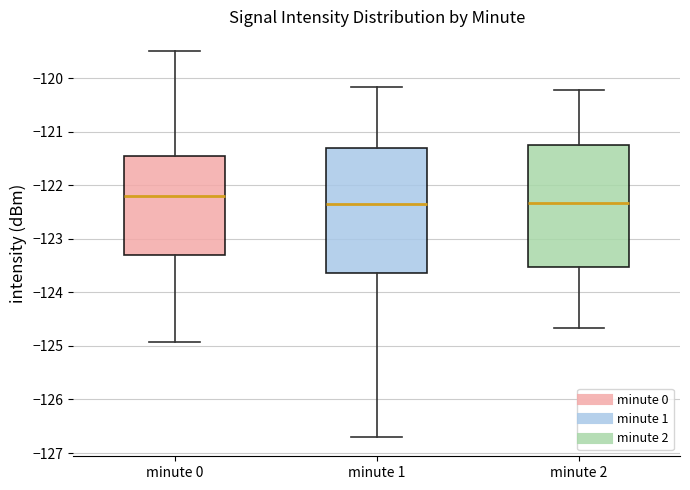

Which box's median line is the highest?

minute 0